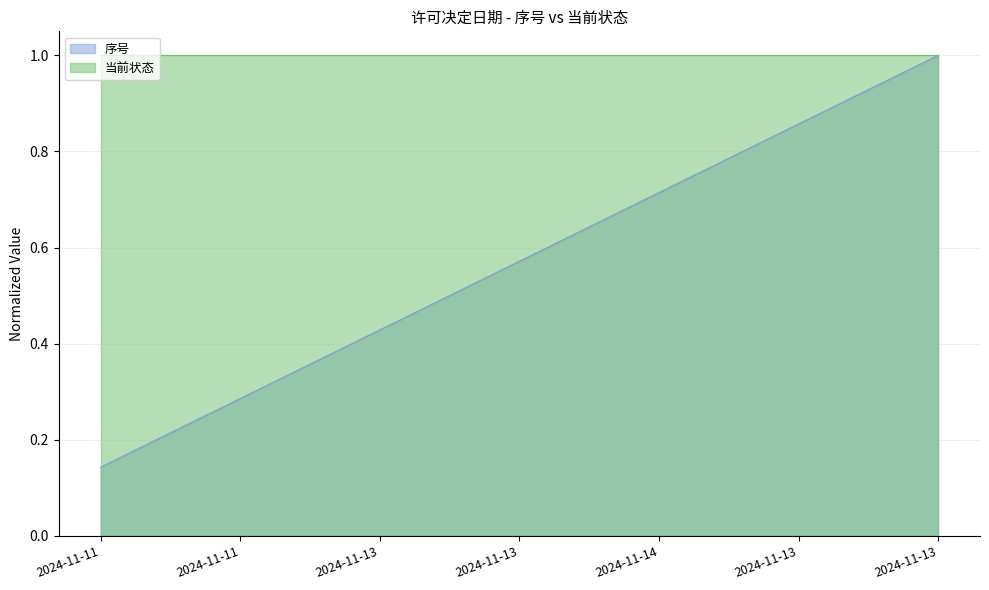

Reading right to left, what are all the values shown in this chart?

1.0	0.9	0.7	0.6	0.4	0.3	0.1